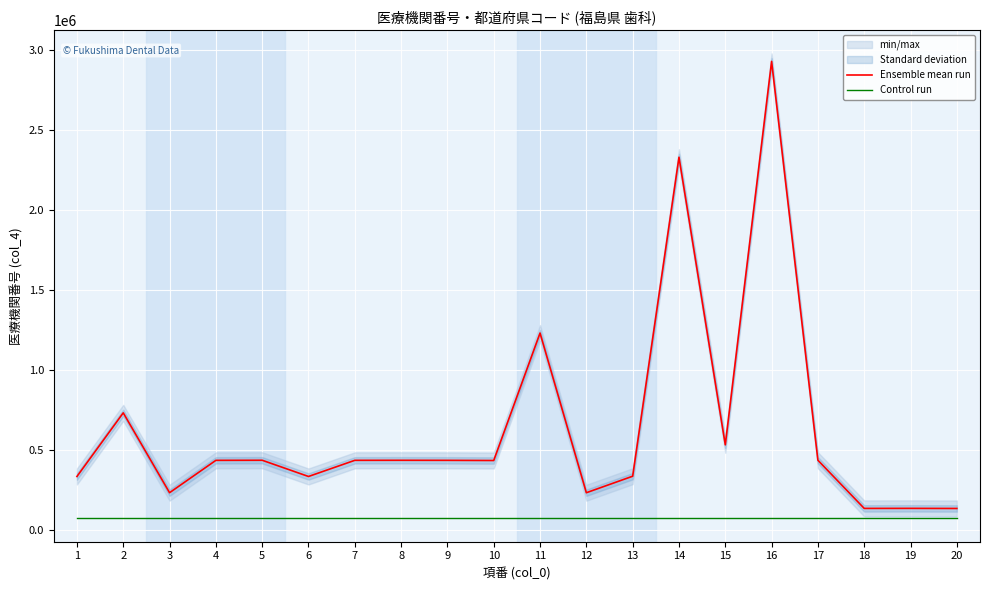

What is the approximate value of Ensemble mean run at 17, to the nearest 50?

434250